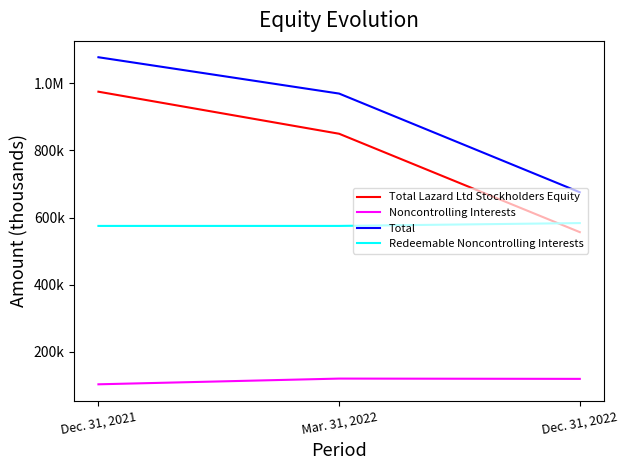

What are all the series names shown in the legend?

Total Lazard Ltd Stockholders Equity, Noncontrolling Interests, Total, Redeemable Noncontrolling Interests